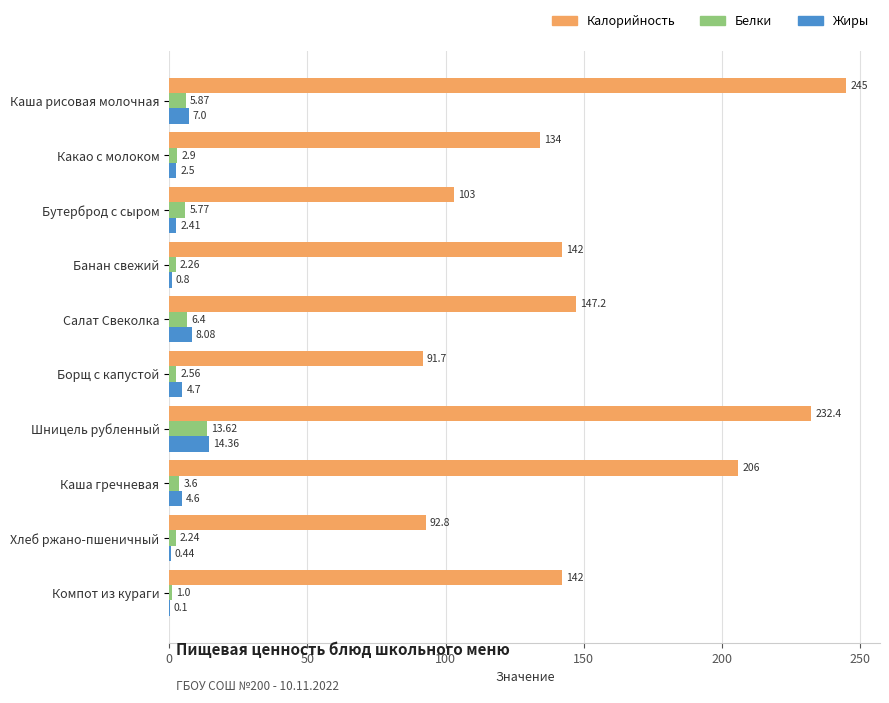

What are all the series names shown in the legend?

Калорийность, Белки, Жиры